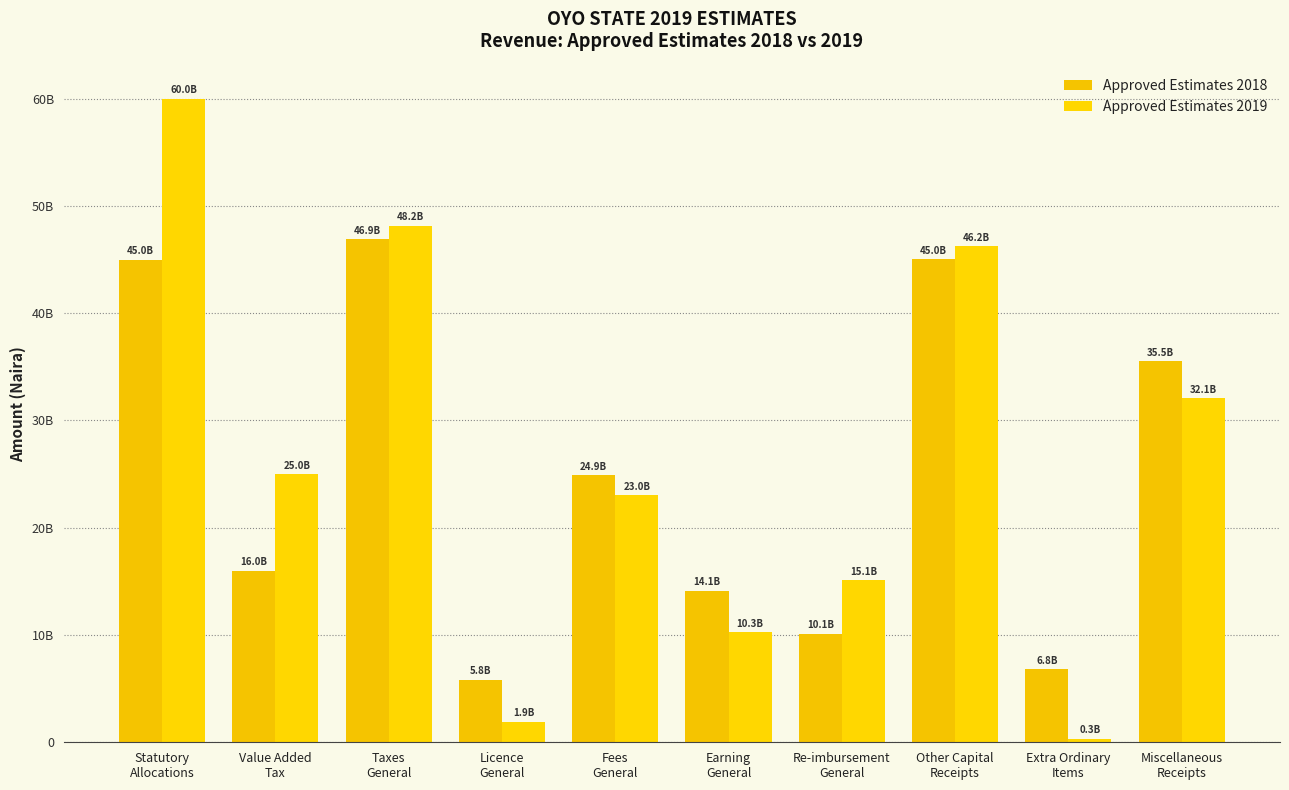

Does the chart contain any negative values?

No